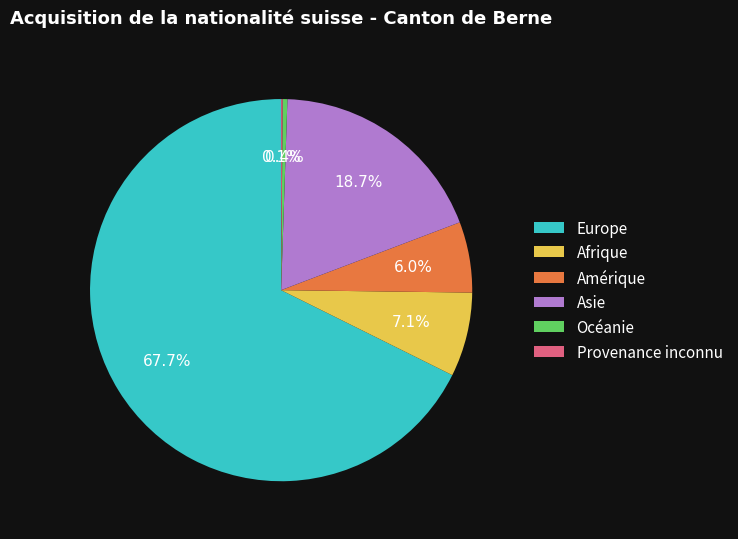

Which category has the biggest portion of the pie?

Europe